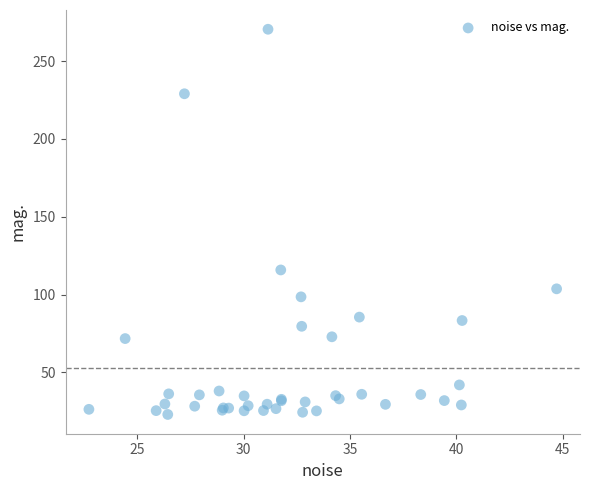

What Y value in the scatter plot is closest to 146?

115.8